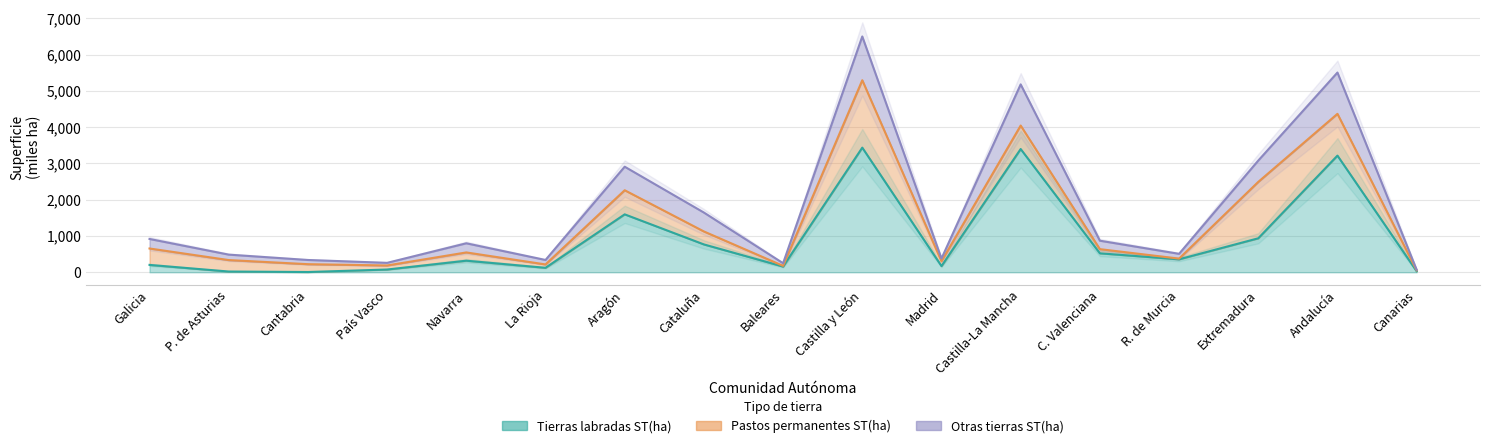

At which label does Tierras labradas ST(ha) first exceed 319?

Navarra